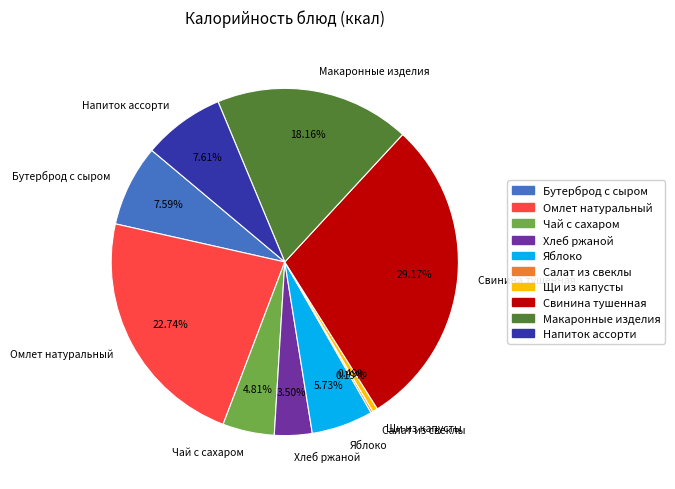

Is it true that Свинина тушенная is 42% of the pie?

False